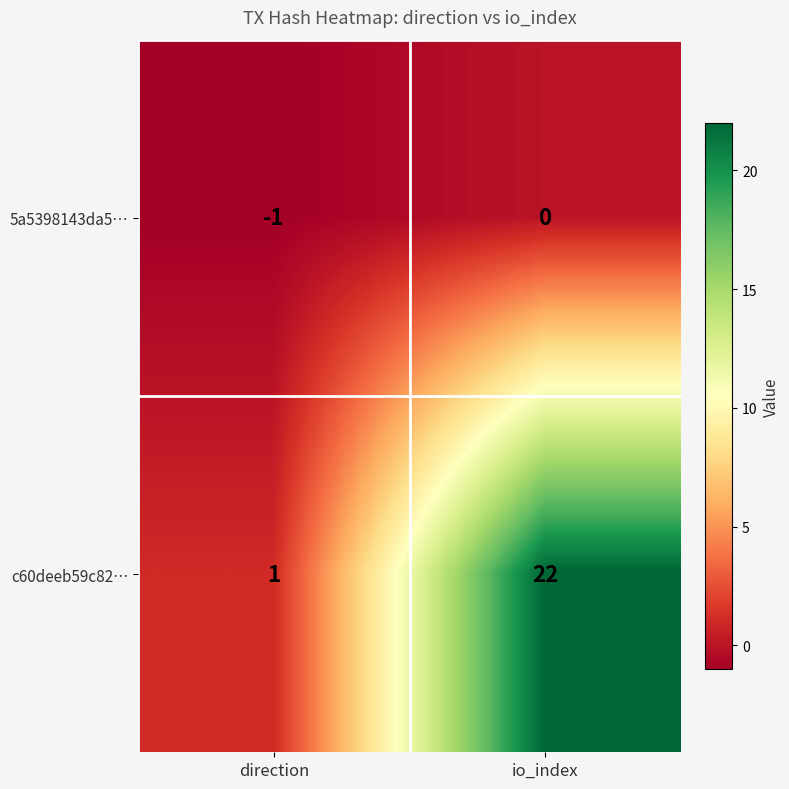

What is the difference between the highest and lowest values at io_index?

22